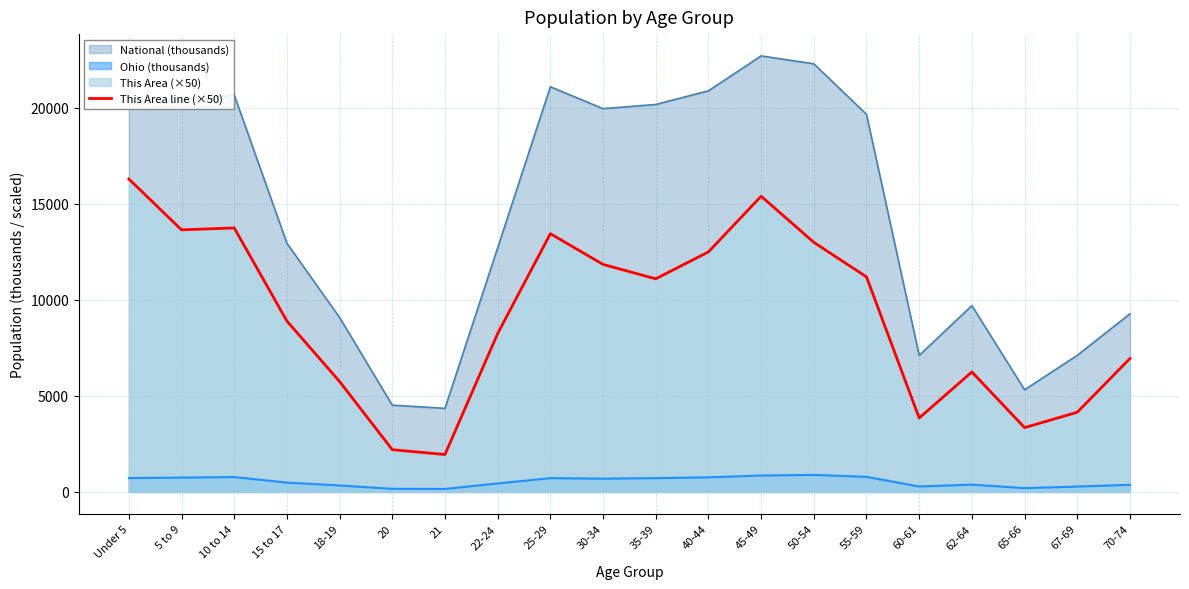

Between 65-66 and 67-69, which is larger?

67-69